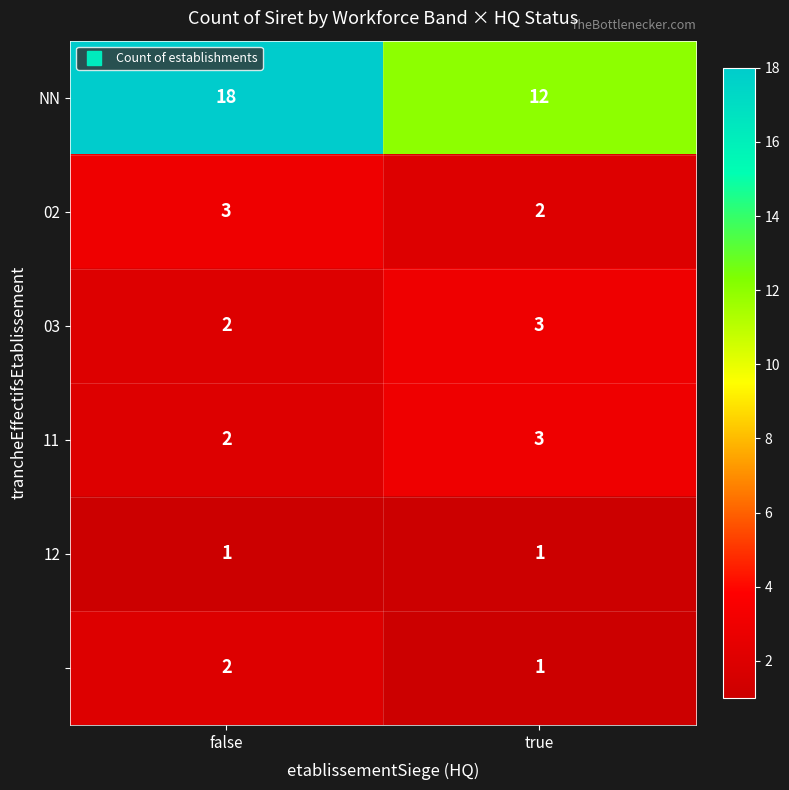

How many categories are shown in the chart?

2